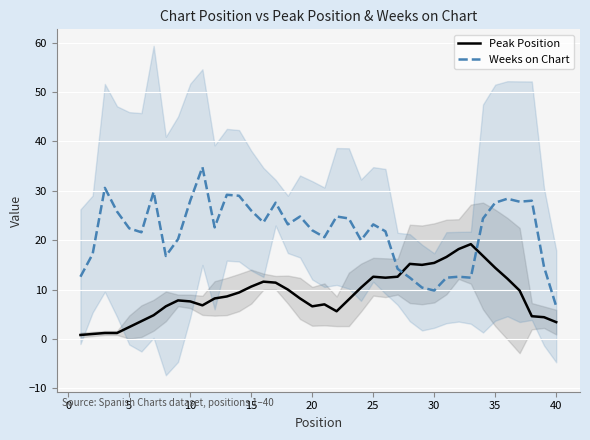

What is the lowest value of the Weeks on Chart series?

6.6